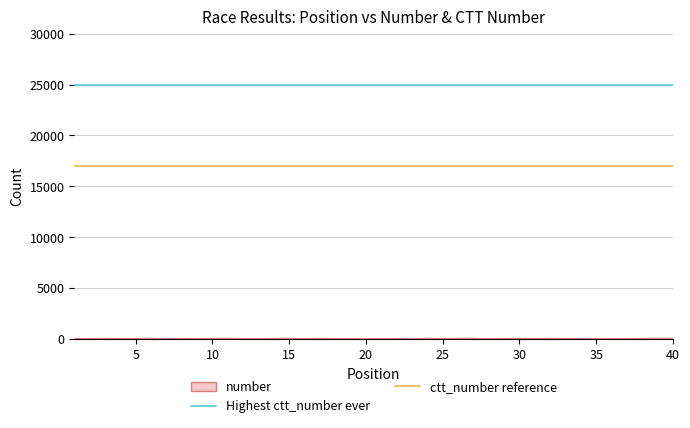

Which series has the largest total across all categories?

Highest ctt_number ever